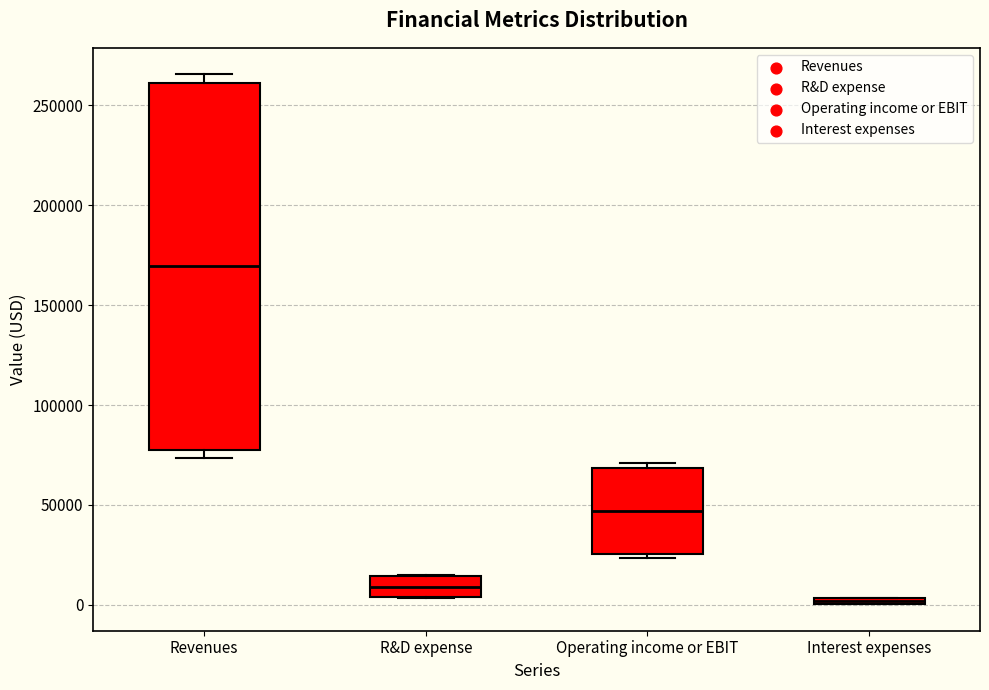

Which box's median line is the lowest?

Interest expenses